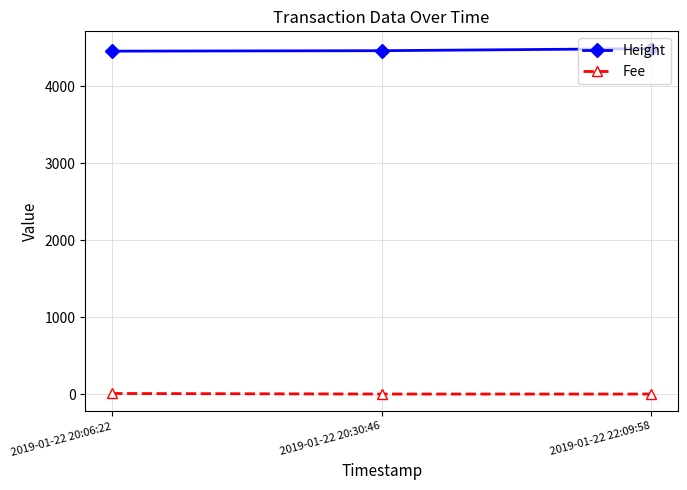

At 2019-01-22 20:06:22, list the series in order from smallest to largest.

Fee, Height